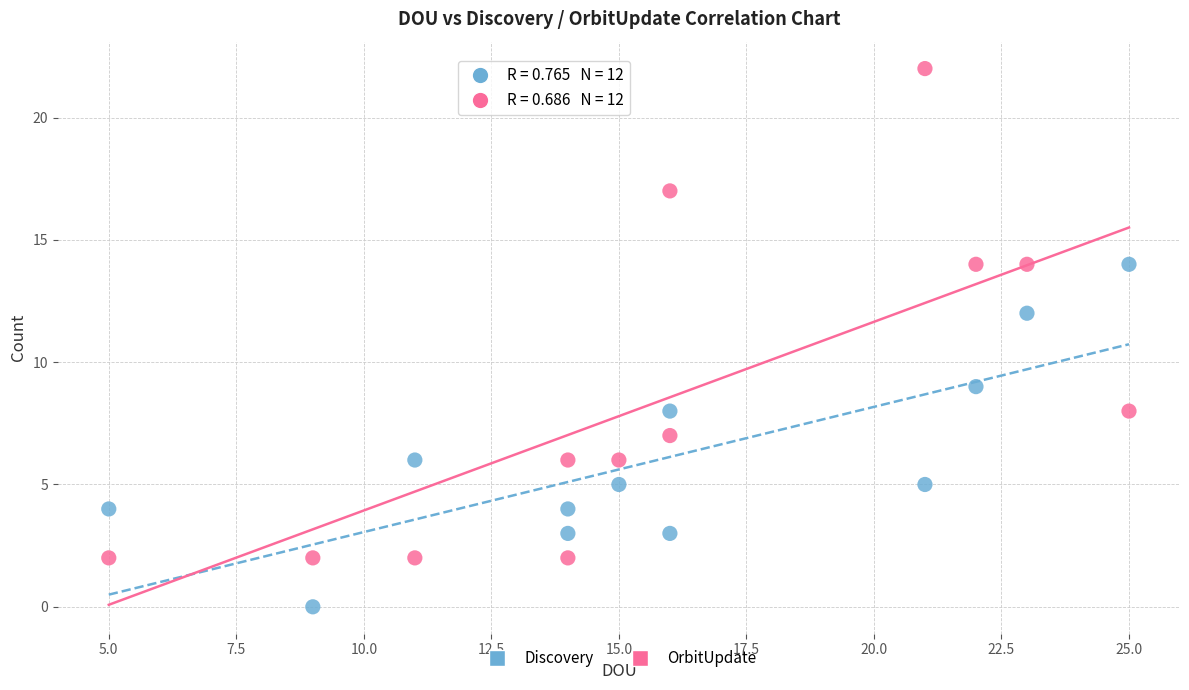

Across all series, what Y value is closest to 11?

12